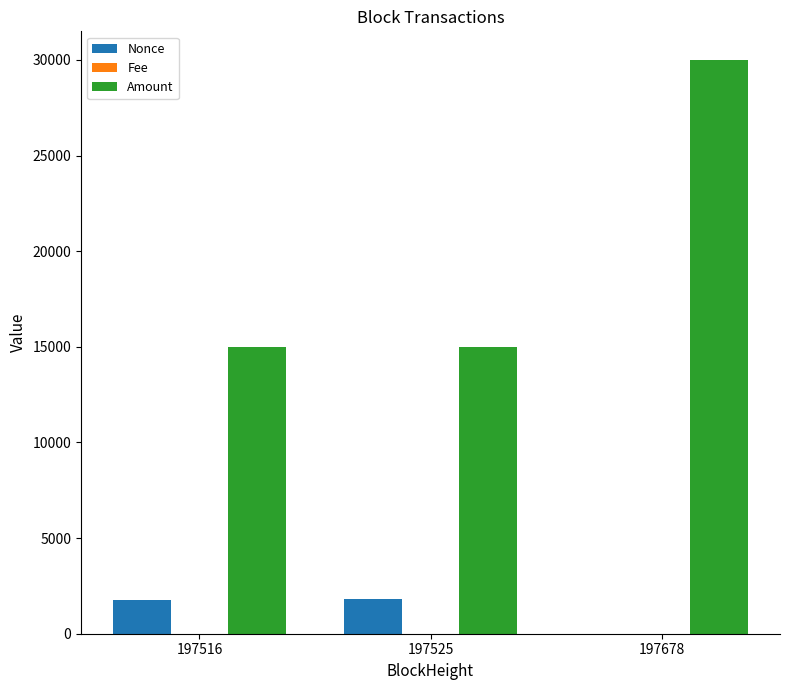

At which label is Nonce closest to 897?

197516